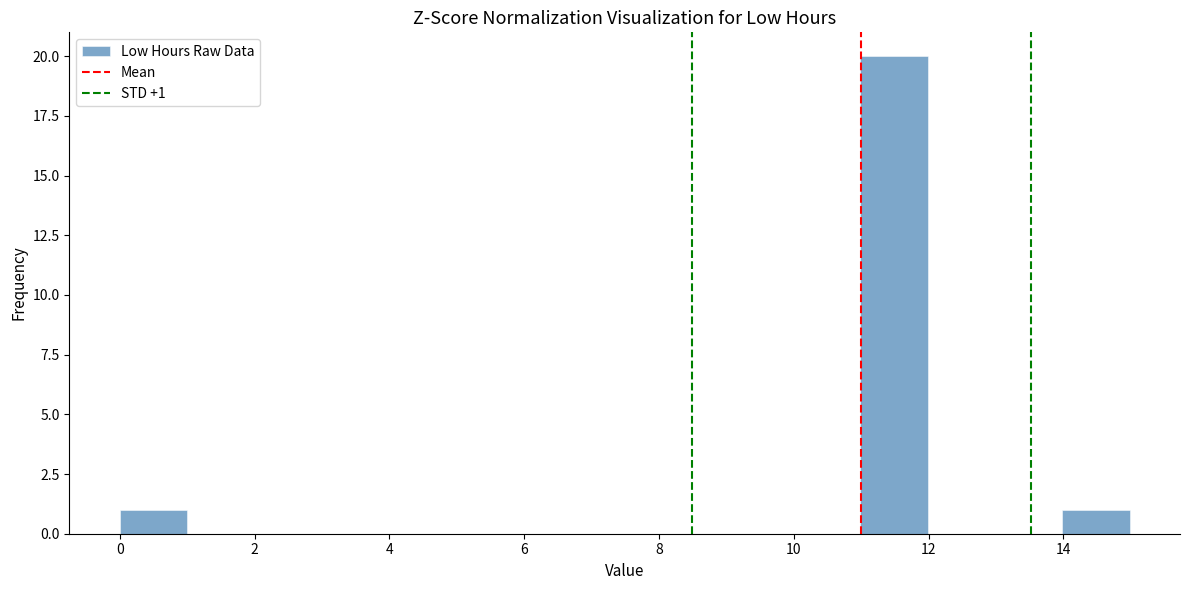

Which range on the x-axis has the tallest bar?

11 to 12